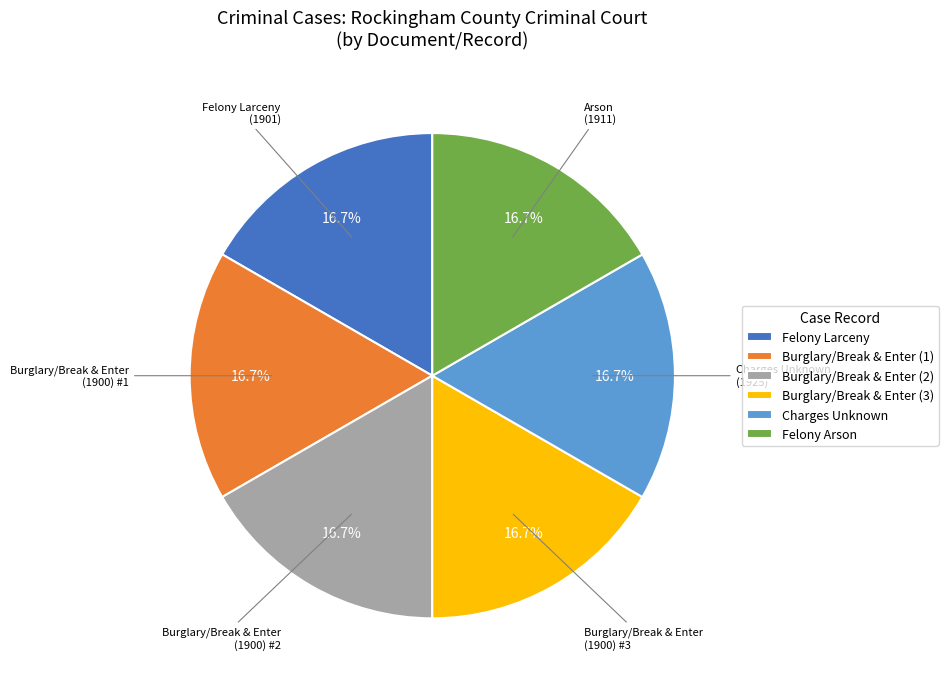

Is there a majority slice in this chart?

No